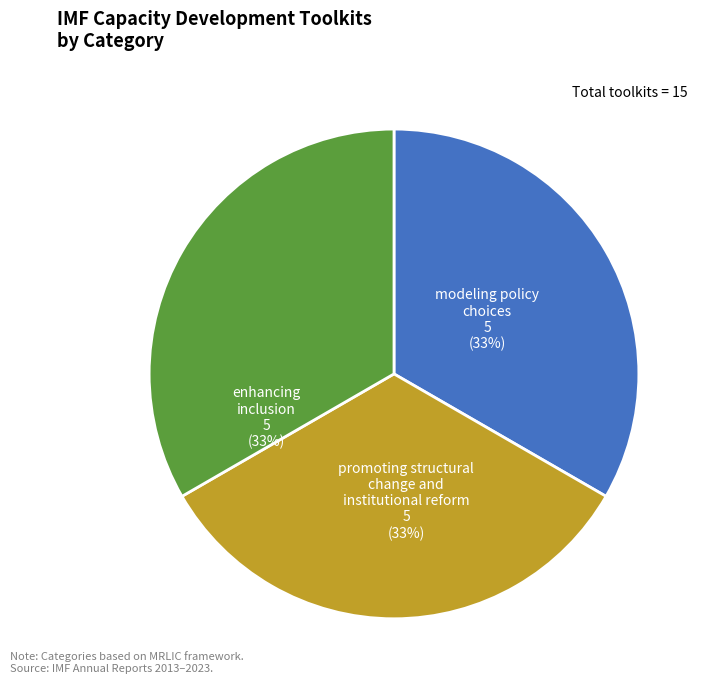

Is there any slice that represents more than half of the pie?

No